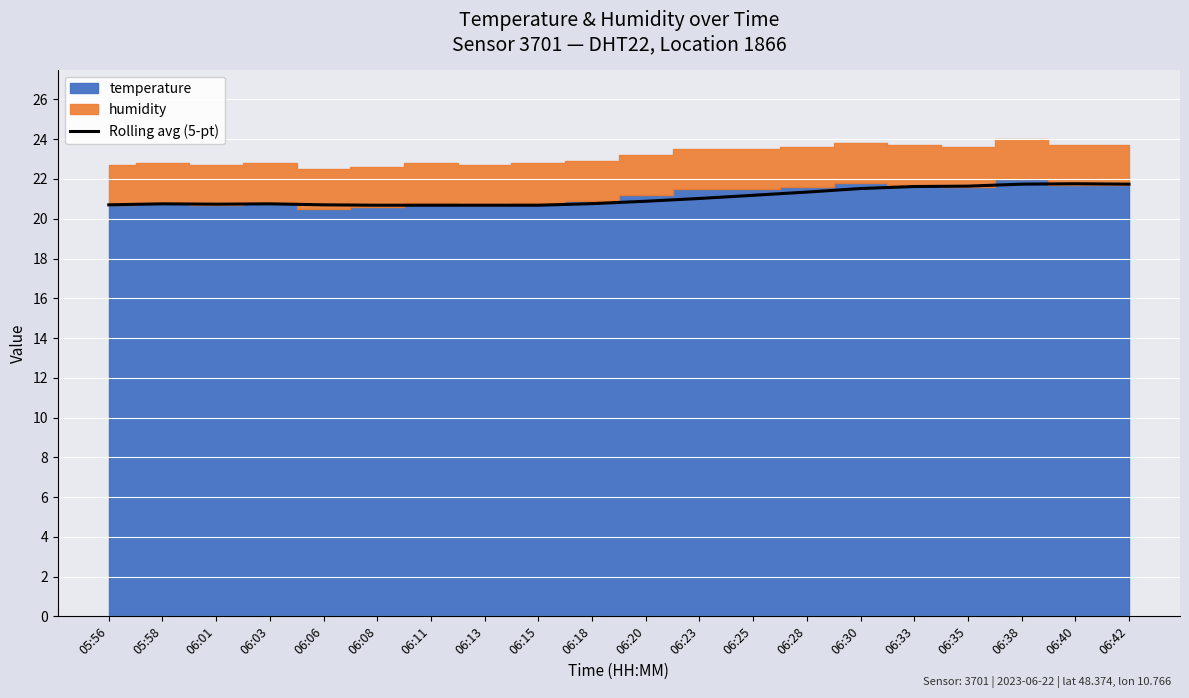

What is the label of the 4th point from the right?

06:35